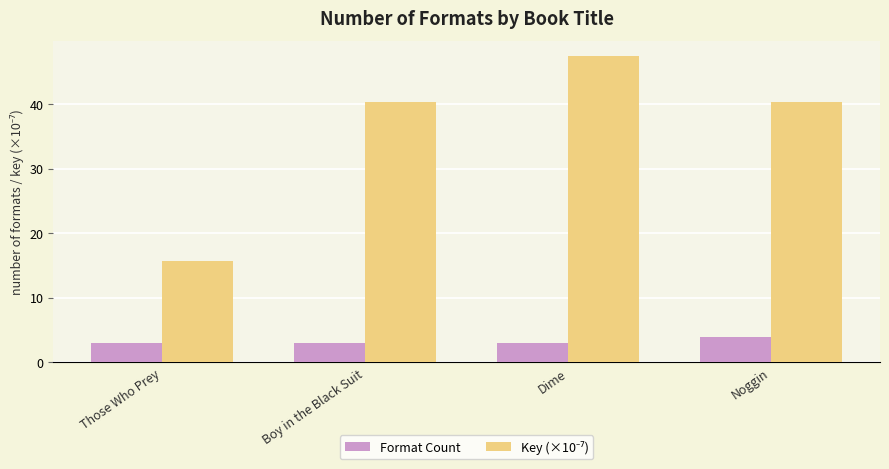

At which category does the chart reach its peak across all series?

Dime